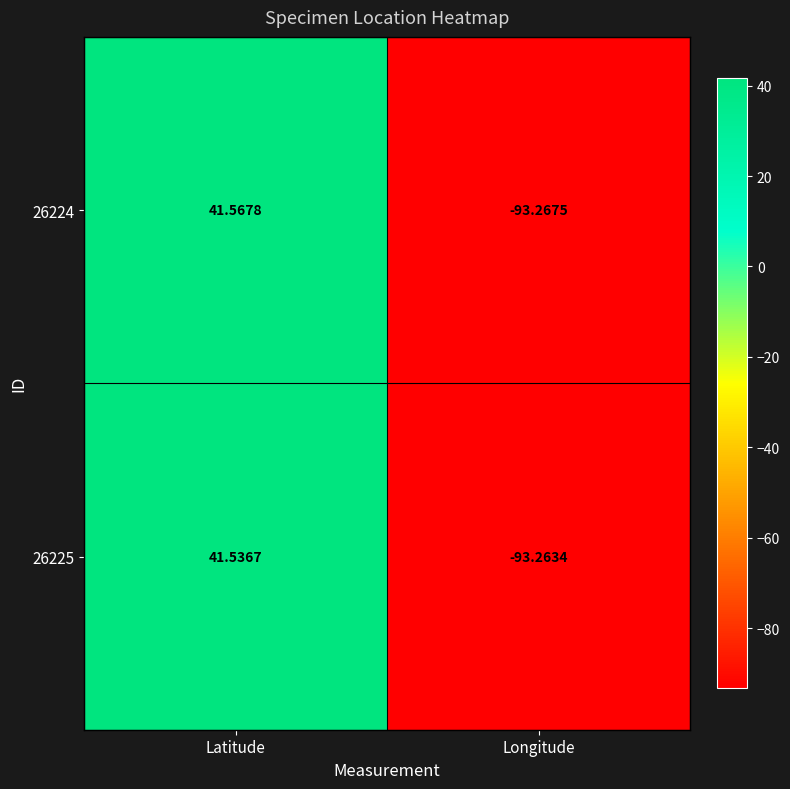

Which series changed the most between Latitude and Longitude?

26224